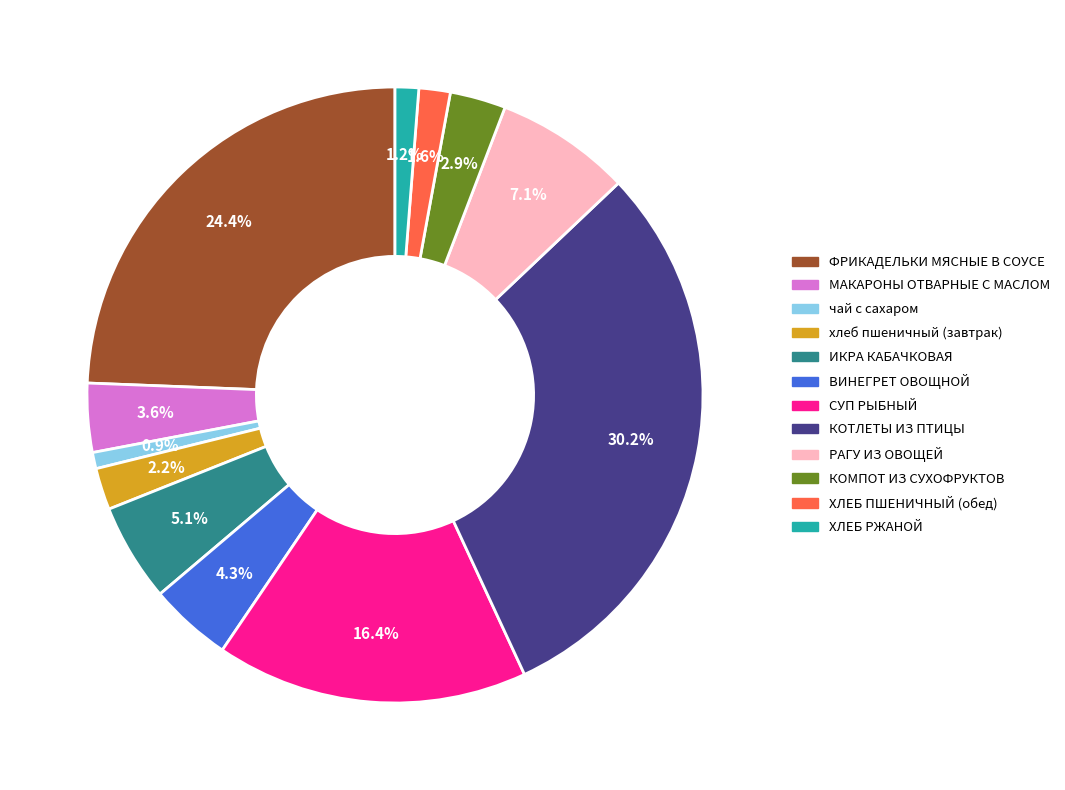

Does any single category account for the majority?

No